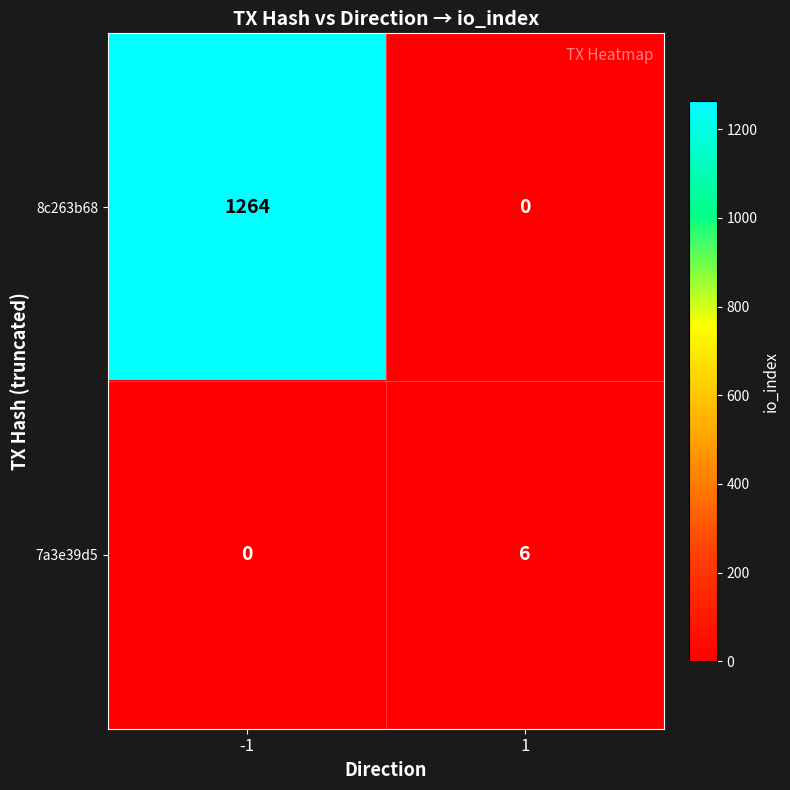

What is the approximate value of 8c263b68 at -1?

1264